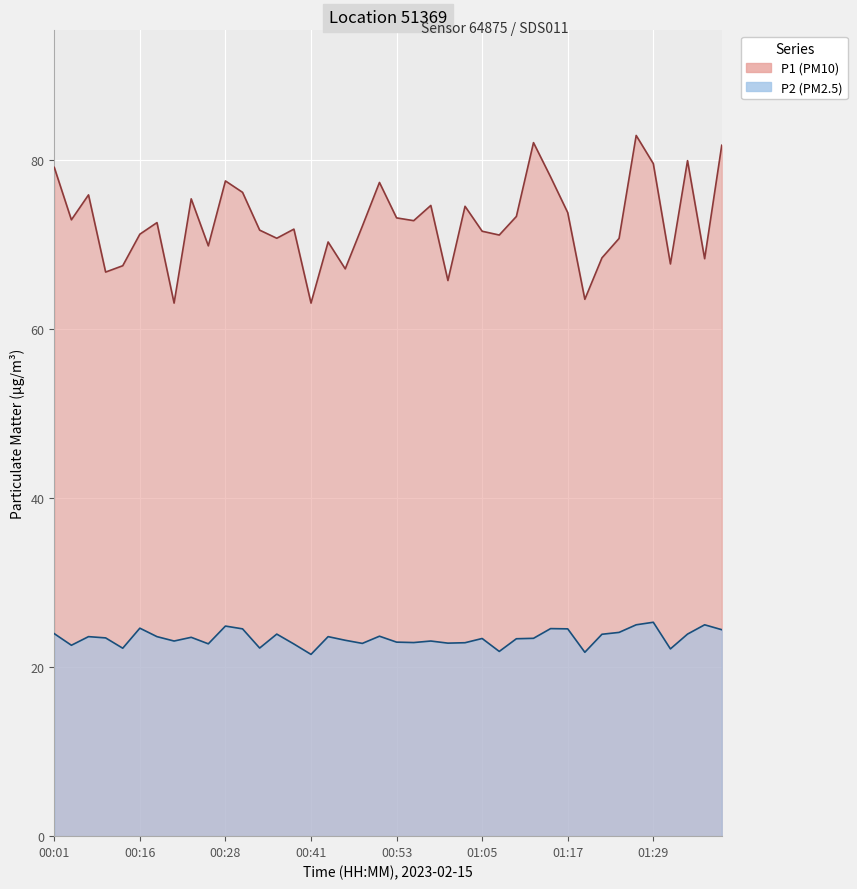

Is the value of P2 at 00:09 greater than the value of P1 at 01:25?

No